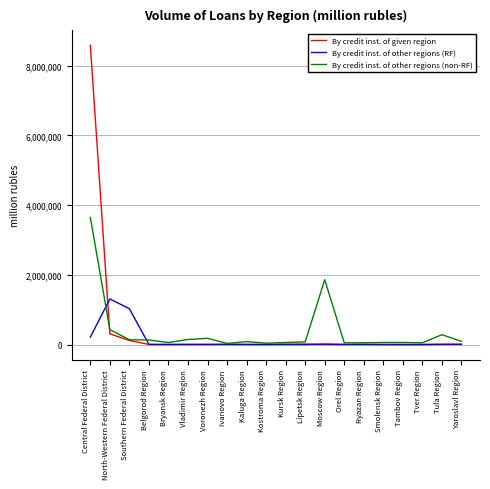

How many categories are shown in the chart?

20